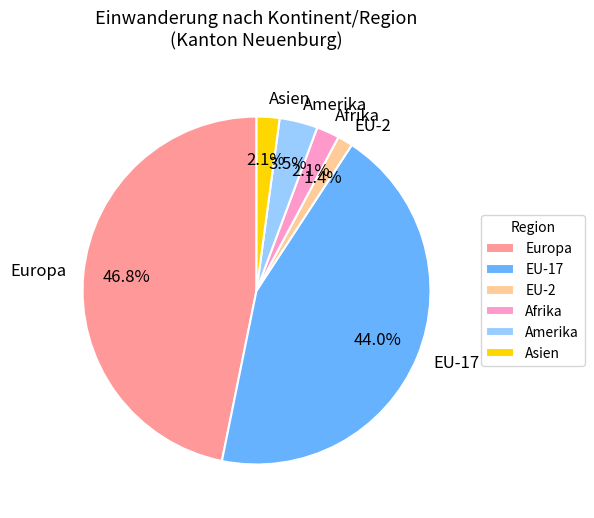

What is the smallest slice in the pie chart?

EU-2